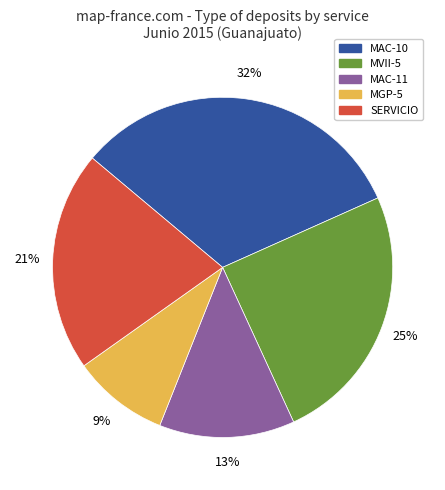

To the nearest percent, what is the difference between the largest and smallest slice percentages?

23%